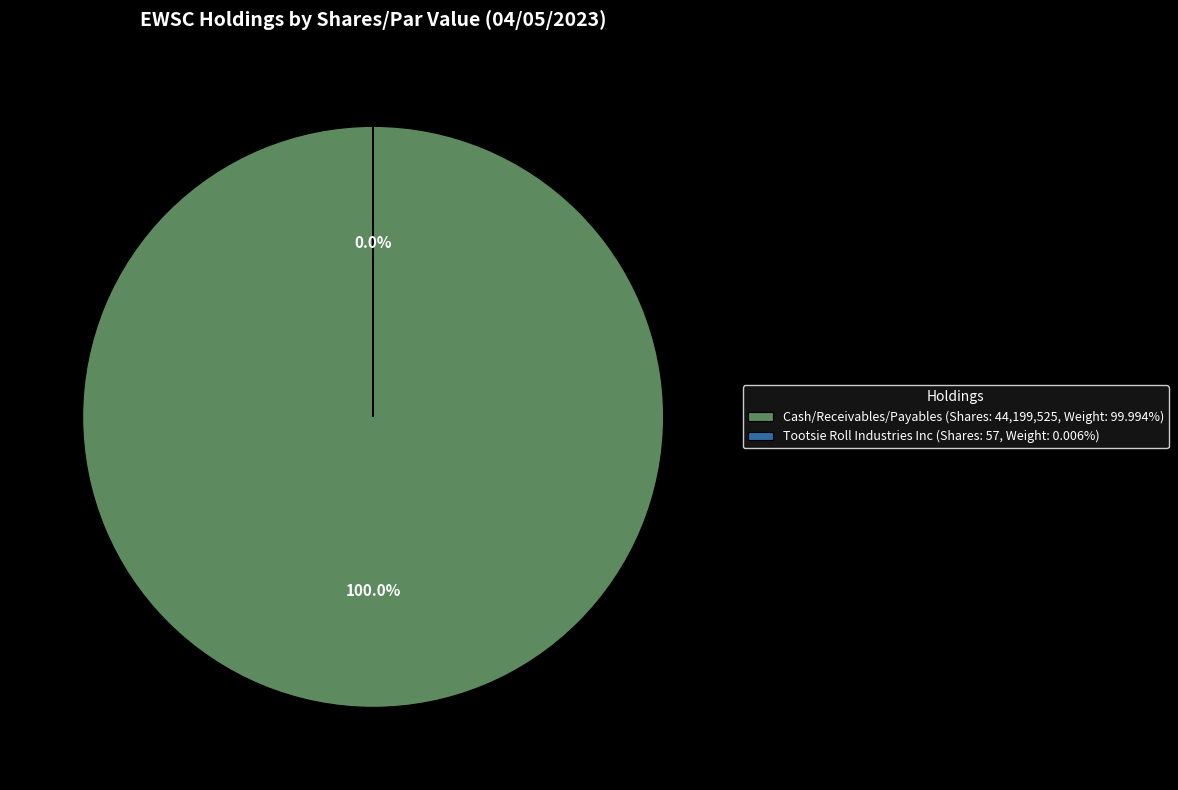

To the nearest percent, what is the combined percentage of Cash/Receivables/Payables and Tootsie Roll Industries Inc?

100%